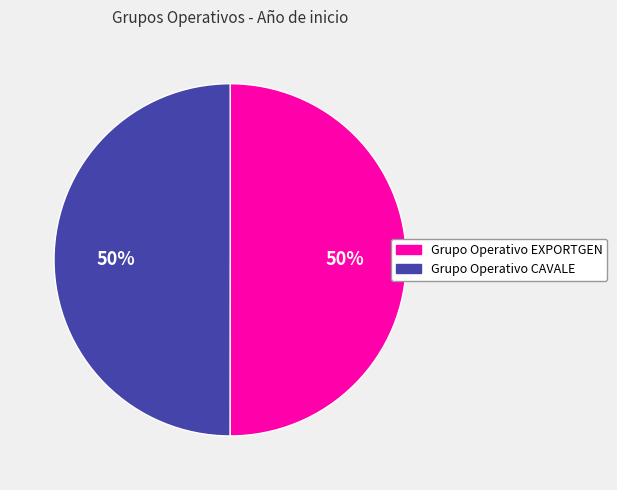

True or false: Grupo Operativo CAVALE accounts for 63% of the total.

False